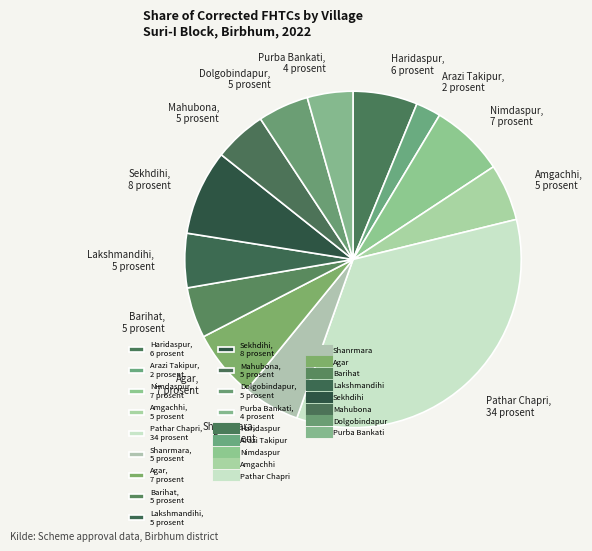

Does Agar, 7 prosent account for over 50% of the chart?

No